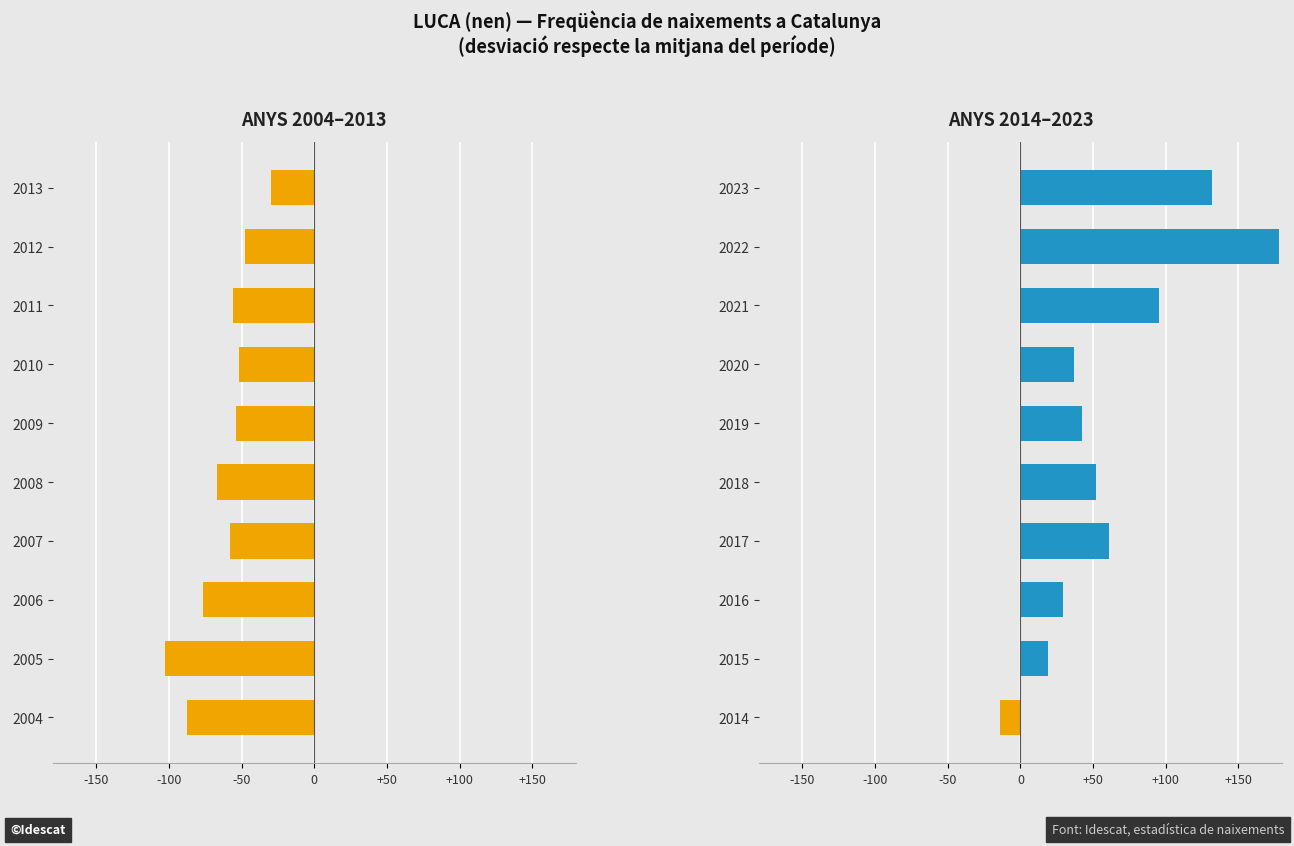

The value of Freqüència (2004–2013) at 2011 is -55.9. True or false?

True